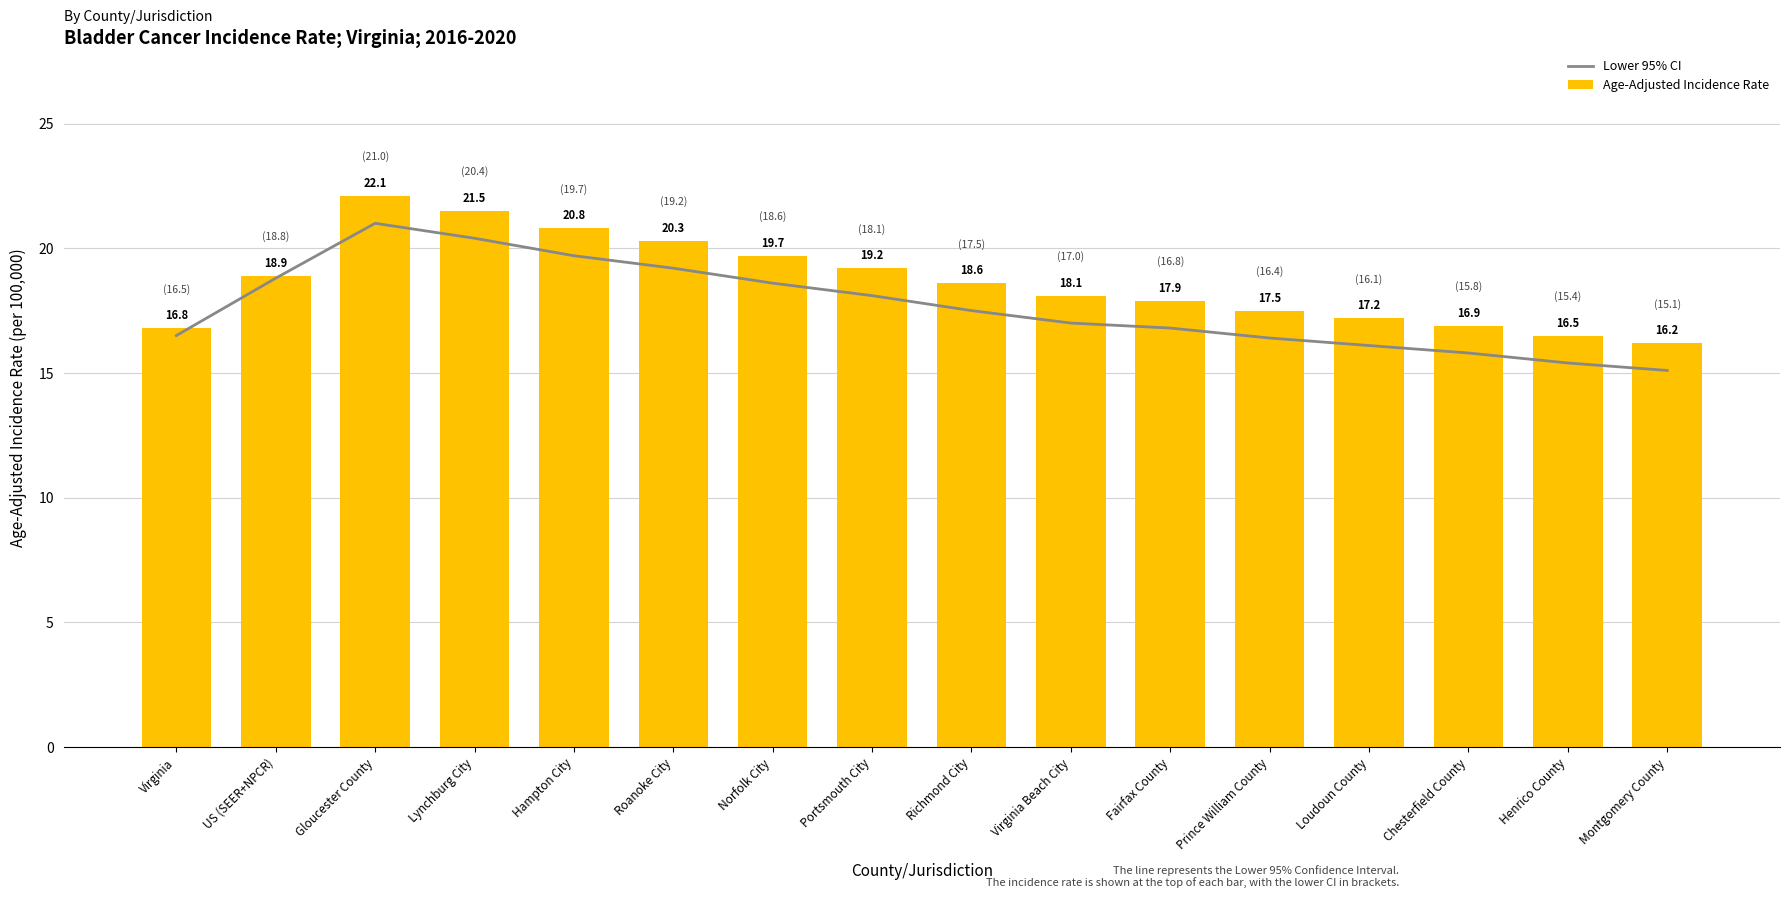

Reading right to left, list all the values displayed in this chart.

Lower 95% CI: 15.1	15.4	15.8	16.1	16.4	16.8	17.0	17.5	18.1	18.6	19.2	19.7	20.4	21.0	18.8	16.5
Age-Adjusted Incidence Rate: 16.2	16.5	16.9	17.2	17.5	17.9	18.1	18.6	19.2	19.7	20.3	20.8	21.5	22.1	18.9	16.8